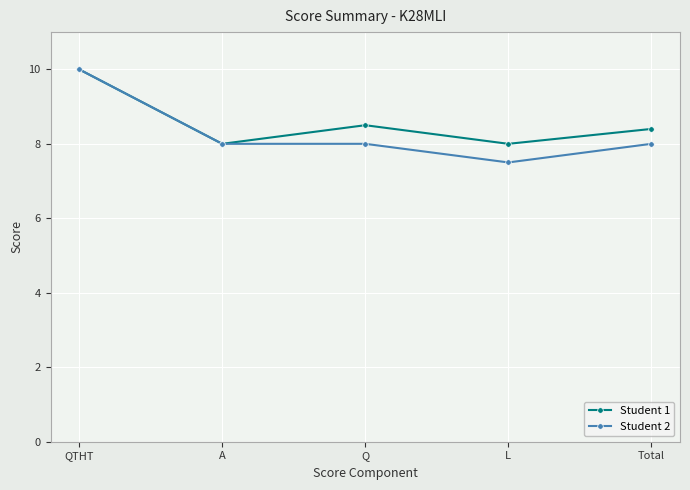

What is the sum of the Student 2 values at Total and A?

16.0